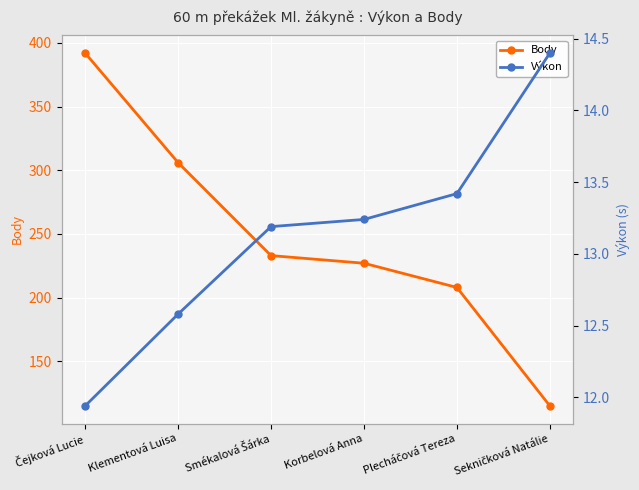

What are all the series names shown in the legend?

Body, Výkon